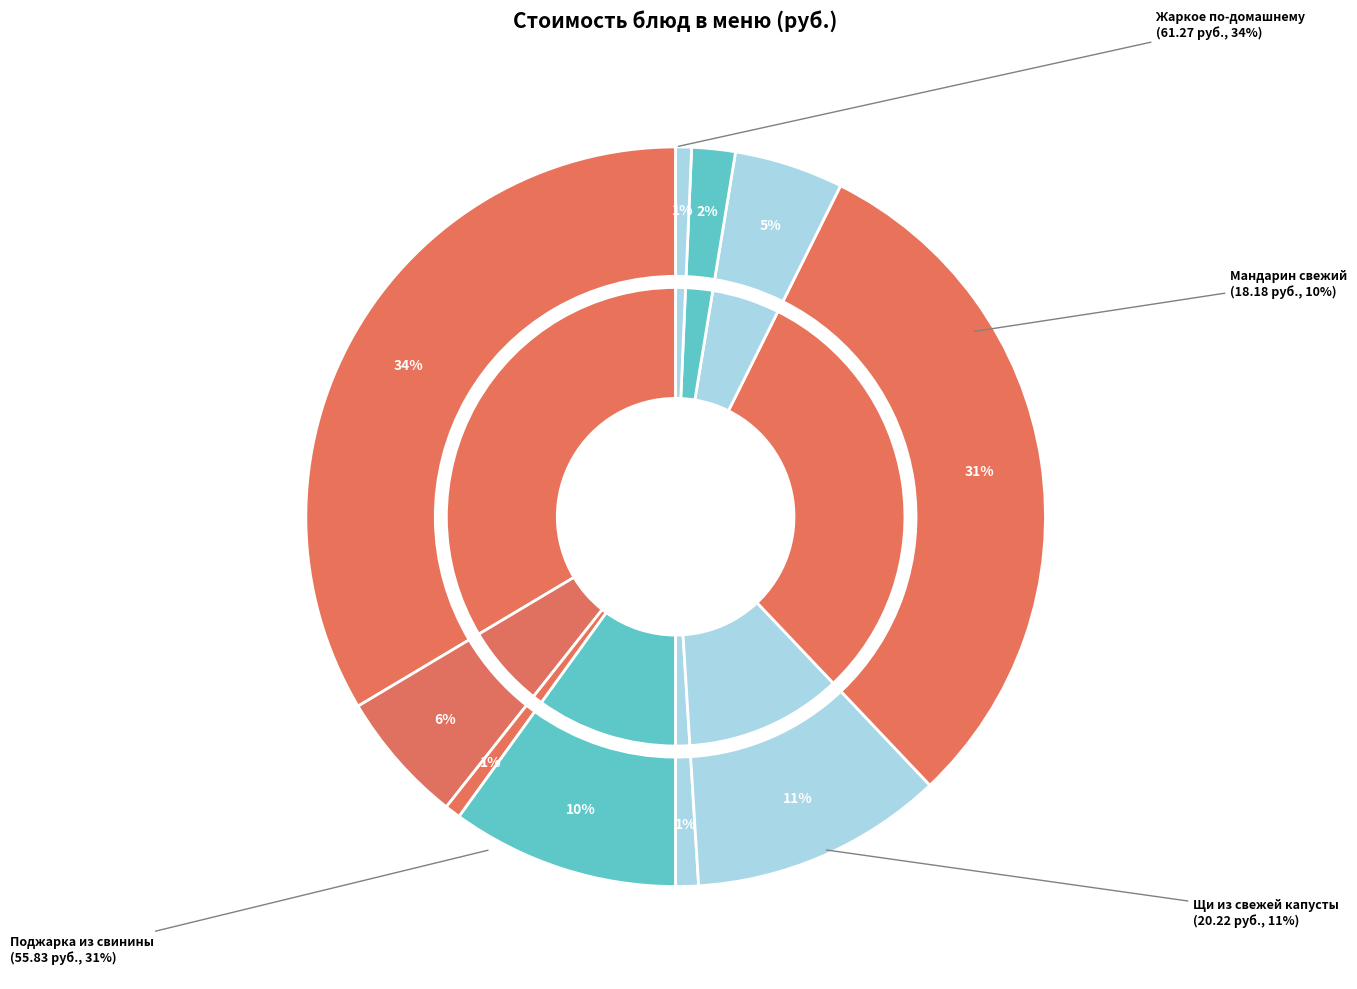

Rank the categories by value from highest to lowest.

Жаркое по-домашнему, Поджарка из свинины, Щи из свежей капусты, Мандарин свежий, Фруктовый напиток, Рис отварной, Чай с сахаром, Огурец свежий, Хлеб пшеничный, Хлеб ржаной